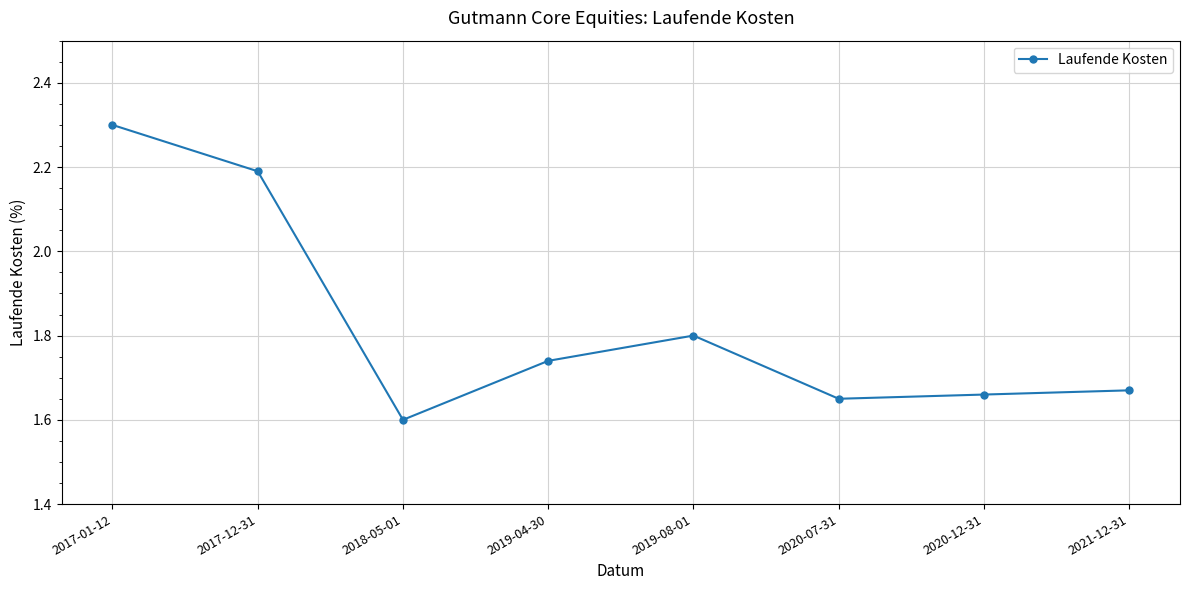

List the labels in order of value, largest first.

2017-01-12, 2017-12-31, 2019-08-01, 2019-04-30, 2021-12-31, 2020-12-31, 2020-07-31, 2018-05-01